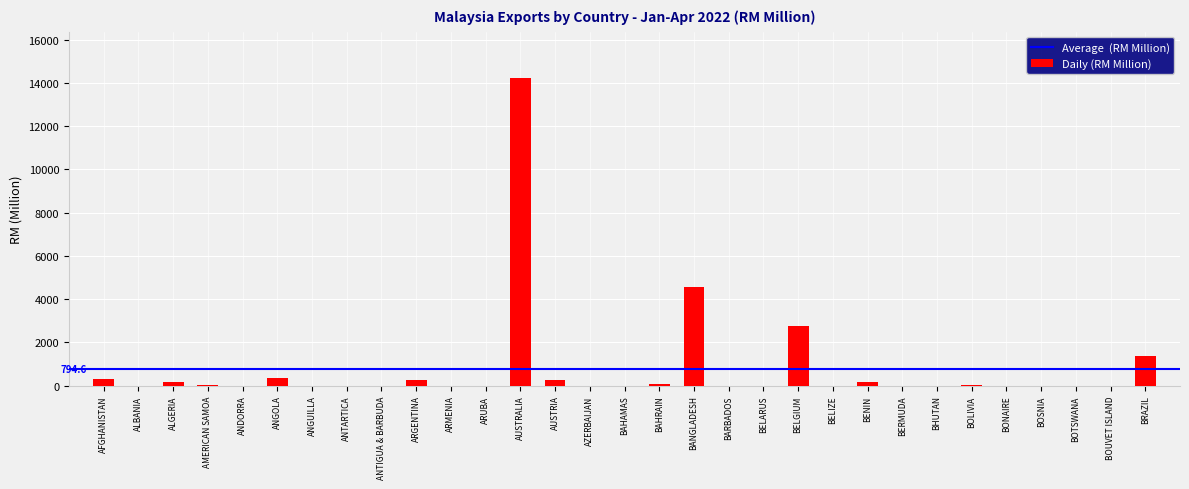

What is the sum of all values?

24631.4